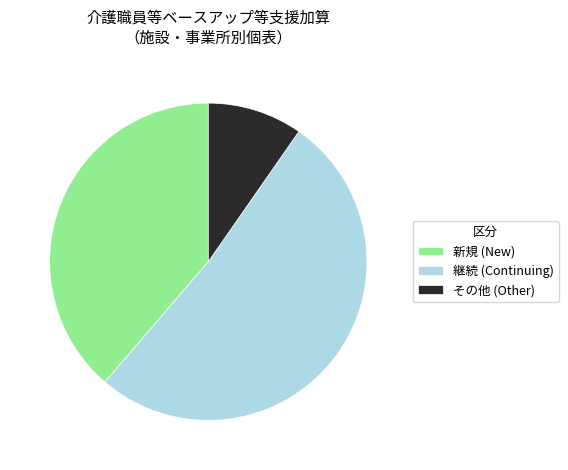

Rank the categories by value from lowest to highest.

その他 (Other), 新規 (New), 継続 (Continuing)